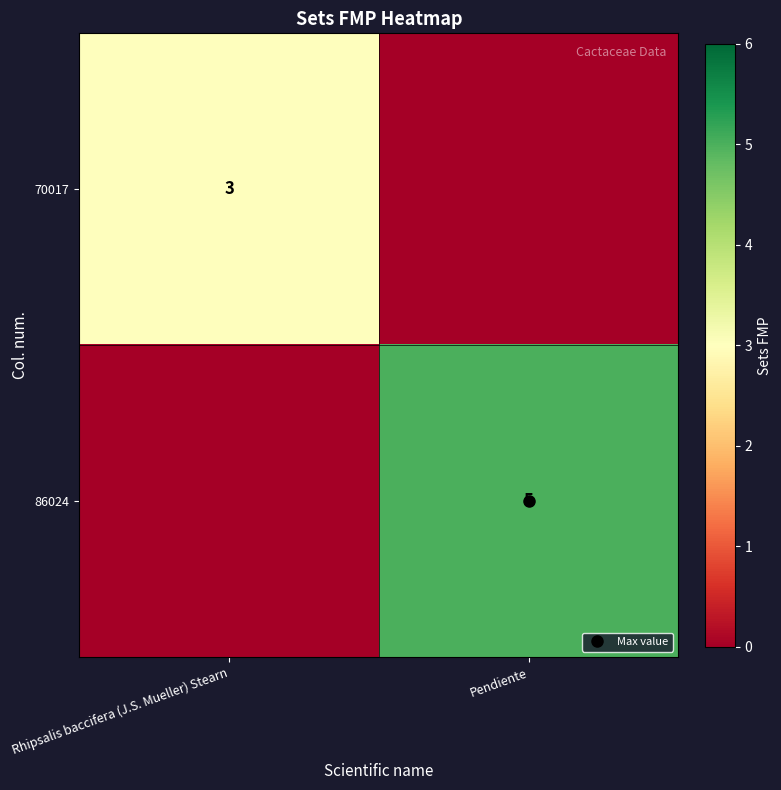

The value of 70017 at Rhipsalis baccifera (J.S. Mueller) Stearn is 3. True or false?

True